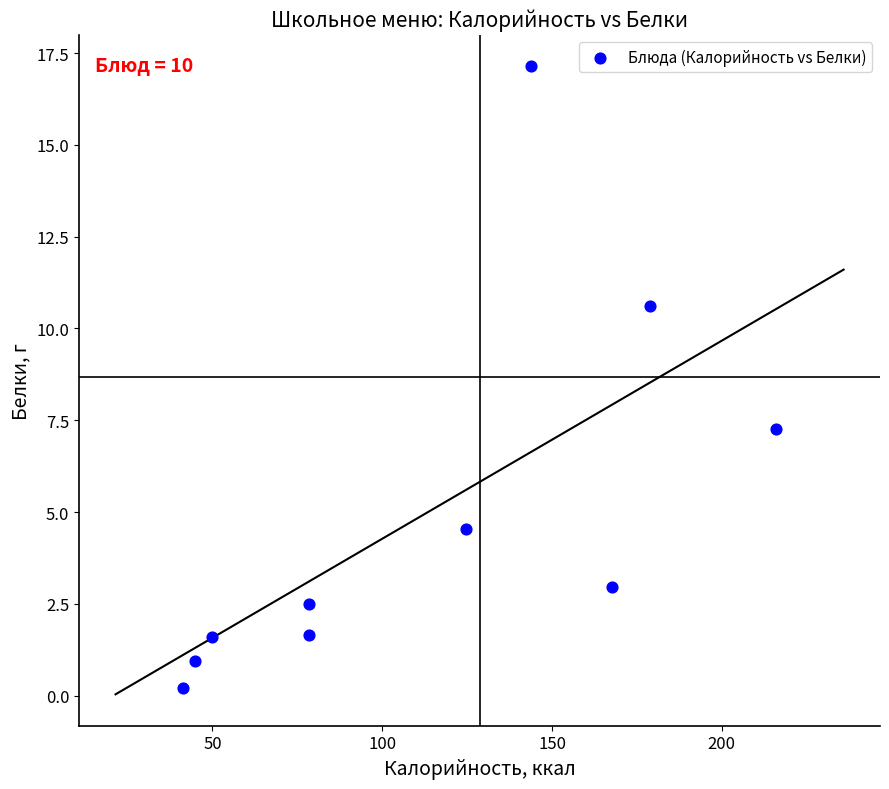

What is the range of X values (max minus min)?

174.4